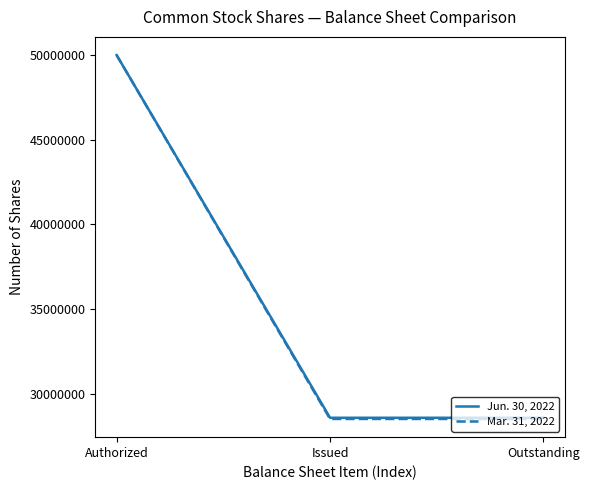

At which category is the sum across all series the highest?

Authorized